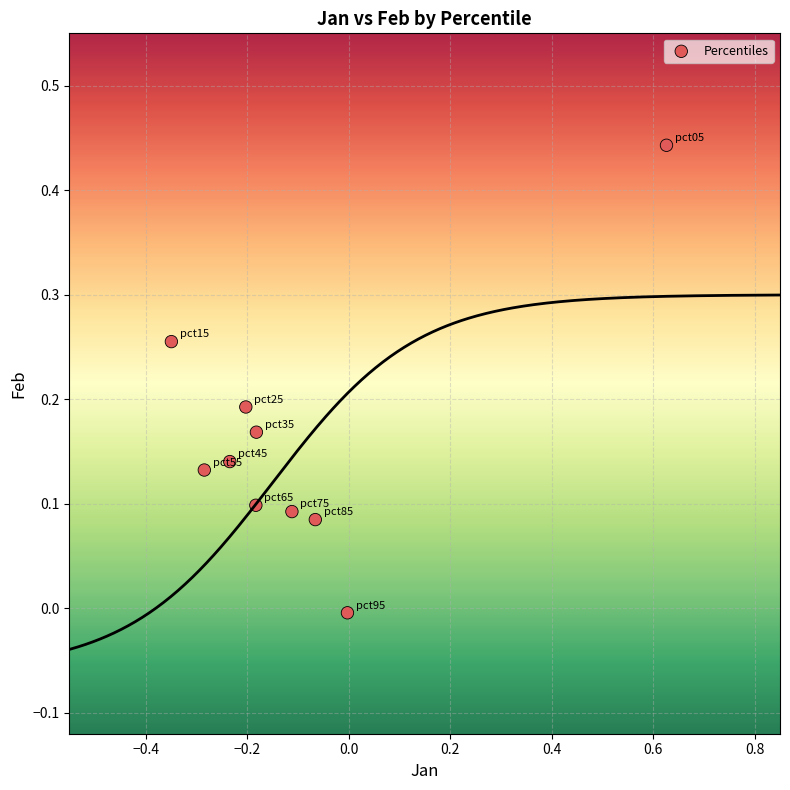

What is the range of X values (max minus min)?

1.0